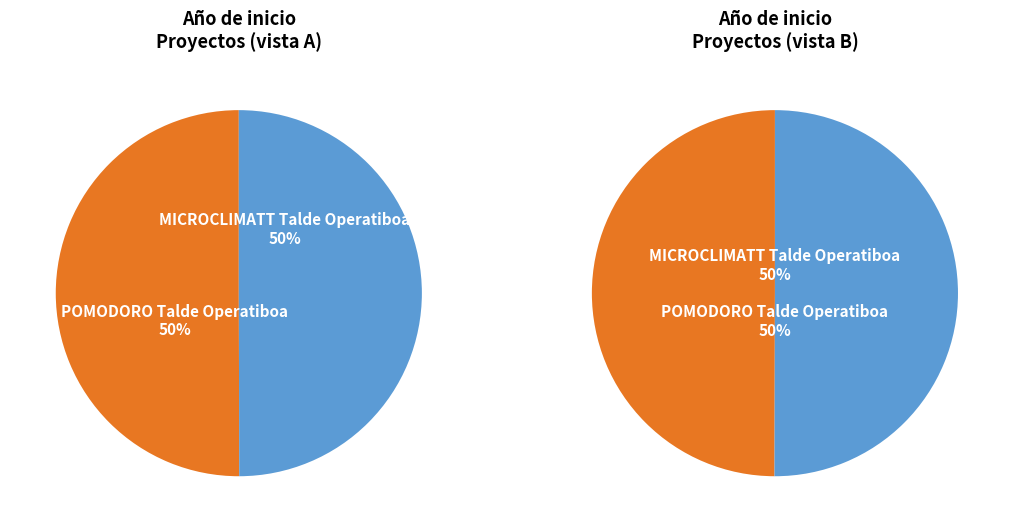

To the nearest percent, what portion does MICROCLIMATT Talde Operatiboa represent?

50%